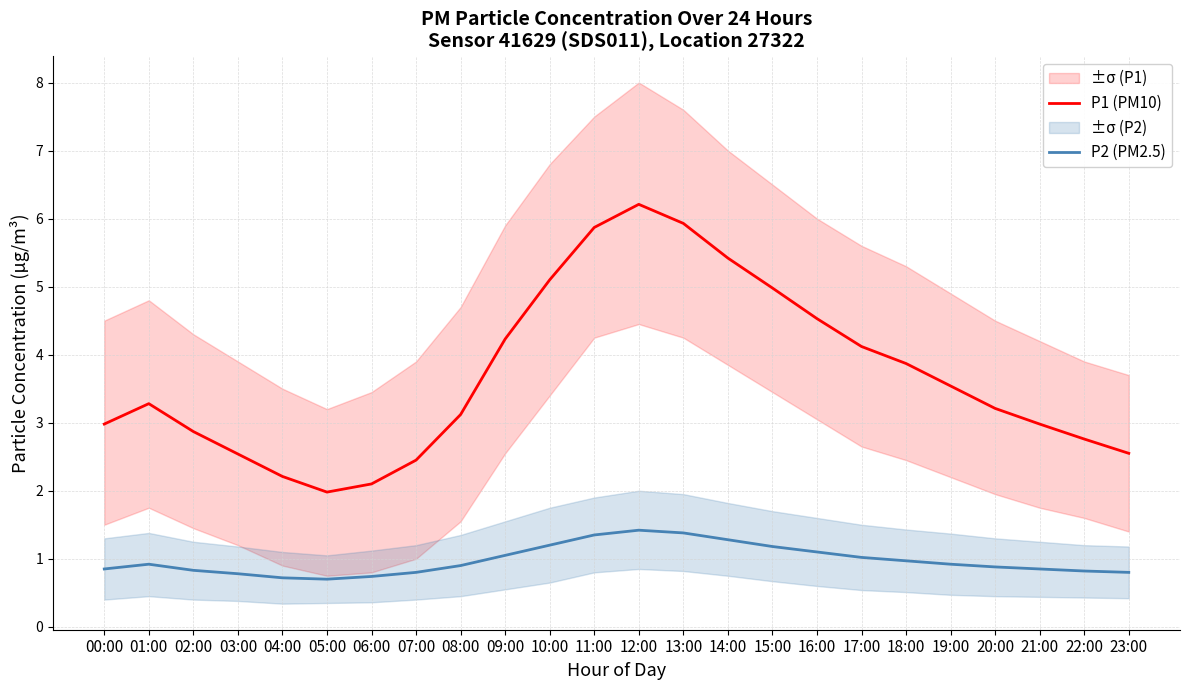

How many categories are shown in the chart?

24